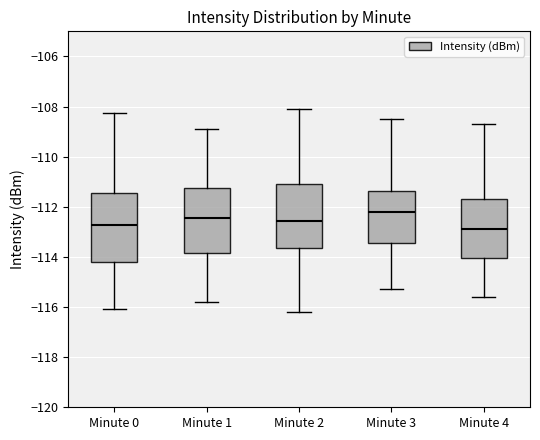

Reading left to right, transcribe this box plot: for each box, give where its median line is, the range the box spans, and where its two whiskers end, as read against the y-axis. The values are not printed on the chart, so give them approximately, as read against the axis.

Minute 0: median -112.8, box -114.2 to -111.4, whiskers -116.0 to -108.2
Minute 1: median -112.4, box -113.8 to -111.2, whiskers -115.8 to -108.8
Minute 2: median -112.6, box -113.6 to -111.0, whiskers -116.2 to -108.0
Minute 3: median -112.2, box -113.4 to -111.4, whiskers -115.2 to -108.4
Minute 4: median -112.8, box -114.0 to -111.6, whiskers -115.6 to -108.6